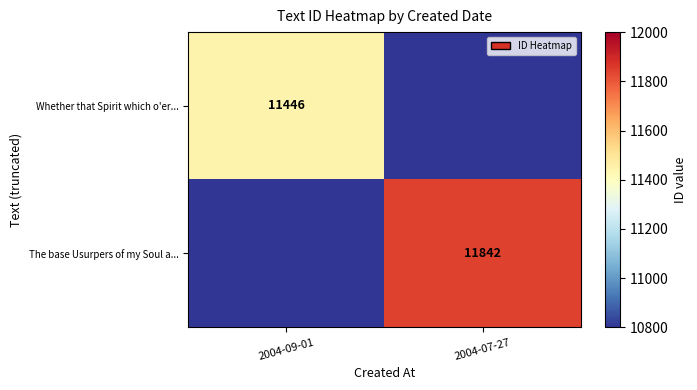

The Whether that Spirit which o'er... series shows 3217 at 2004-09-01. True or false?

False